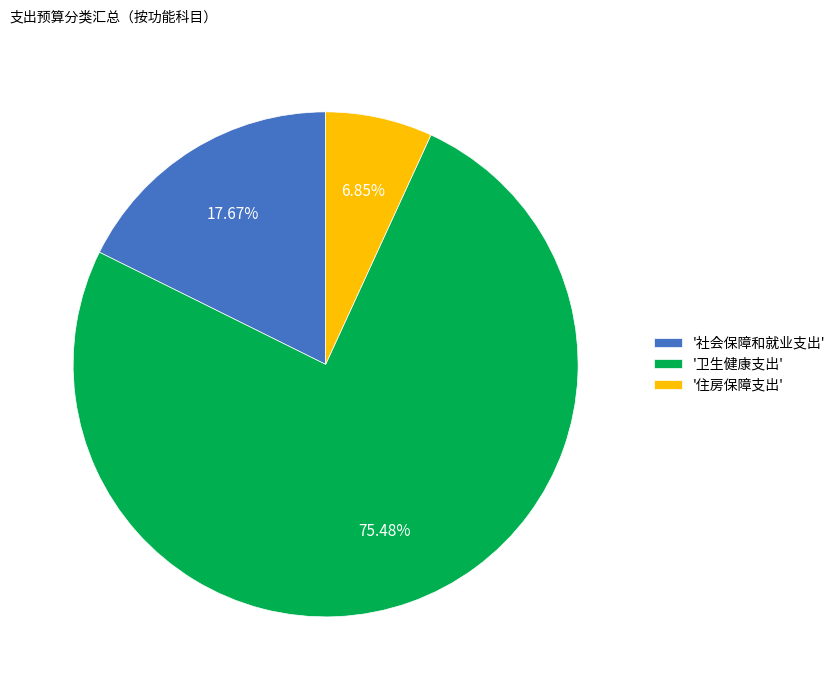

Which category accounts for the majority?

'卫生健康支出'